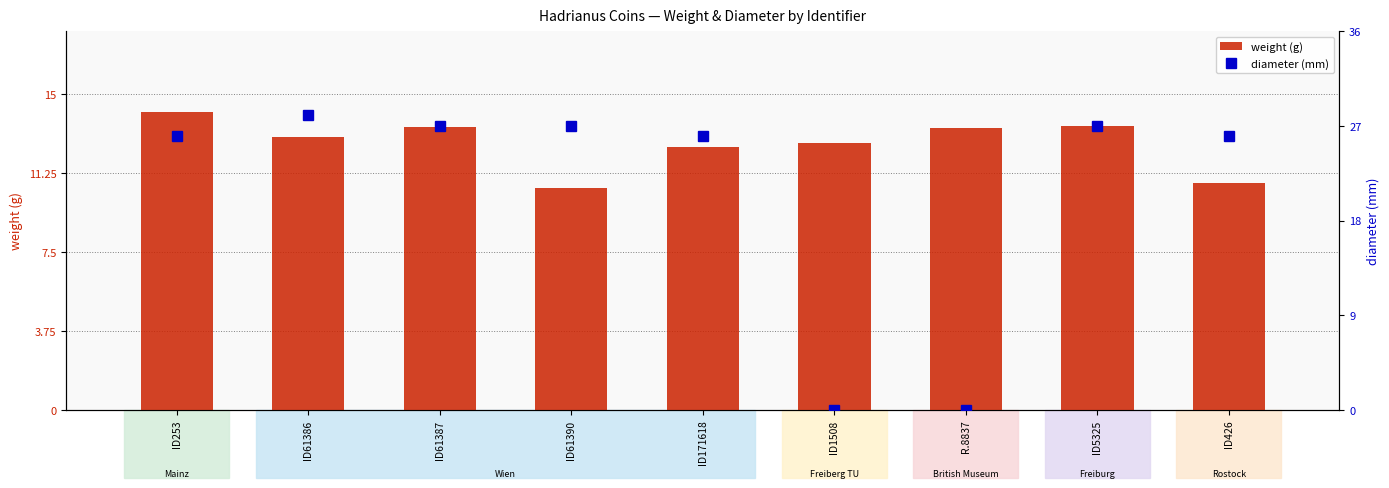

At which label is diameter closest to 14?

ID253